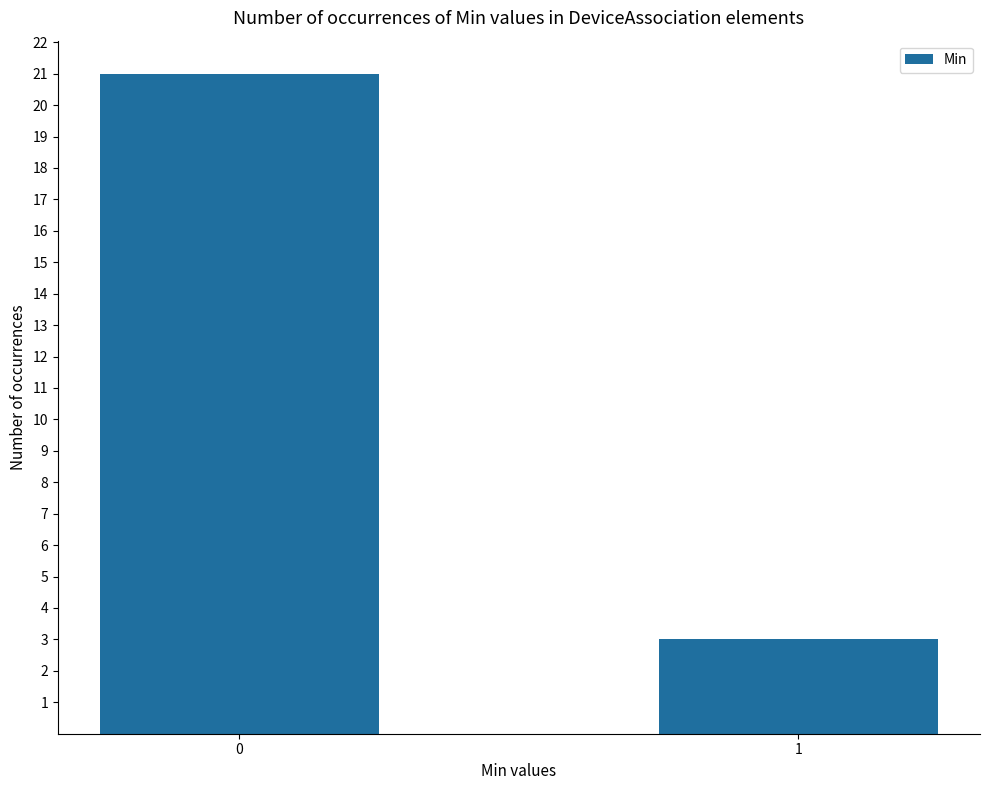

The value at 0 is 21. True or false?

True